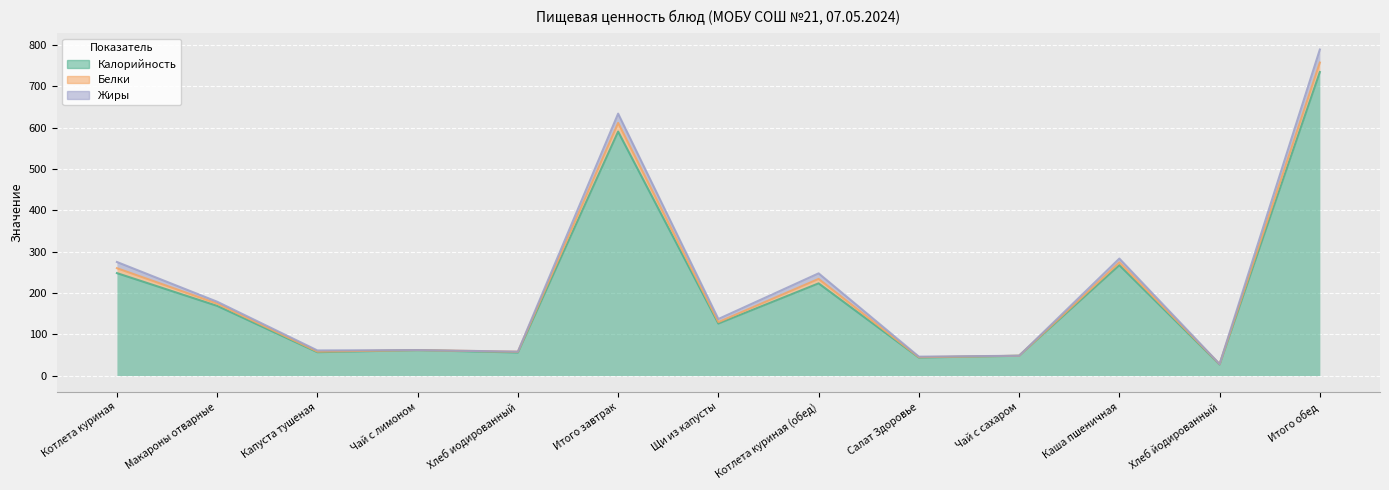

True or false: Белки and Жиры intersect in this chart.

True